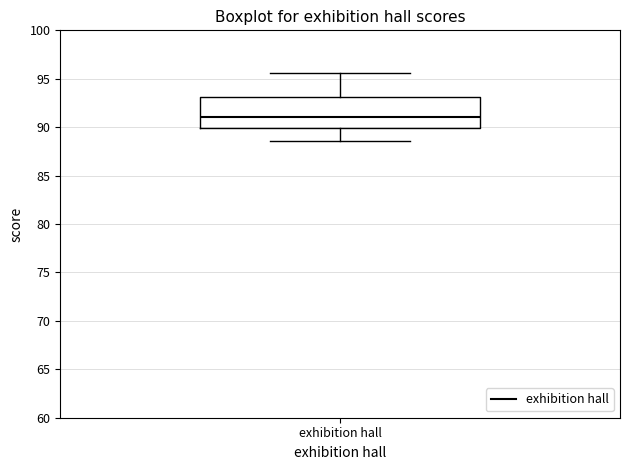

Read this box plot against the y-axis: the position of the median line, the range covered by the box, and the ends of both whiskers. The values are not printed on the chart, so give them approximately, as read against the axis.

median 91.0, box 90.0 to 93.0, whiskers 88.5 to 95.5